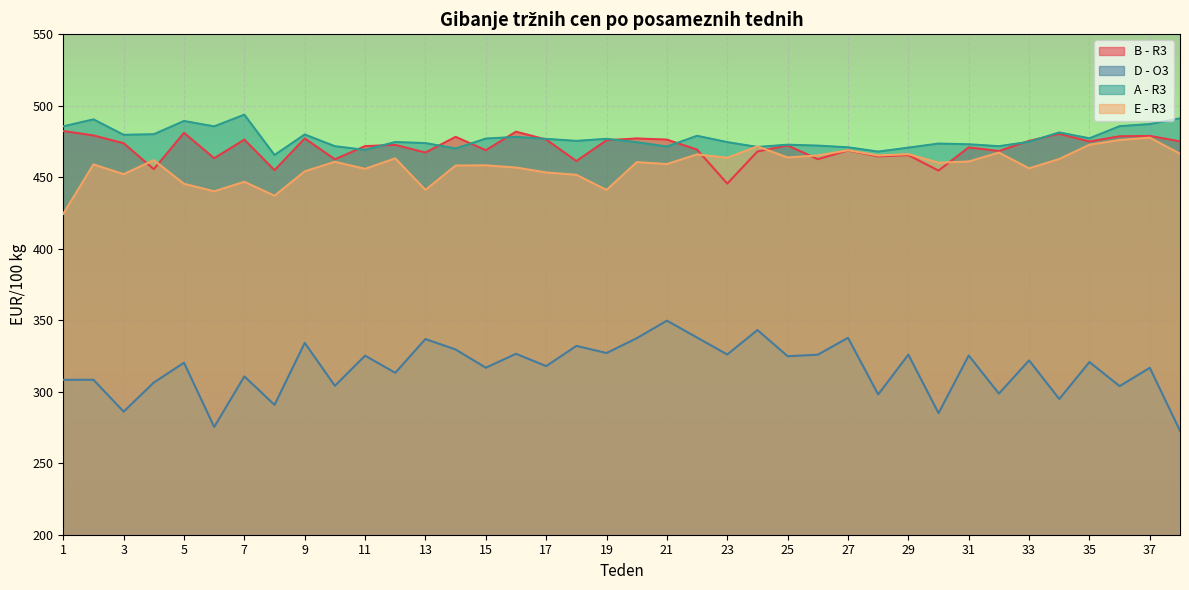

What are all the series names shown in the legend?

B - R3, D - O3, A - R3, E - R3